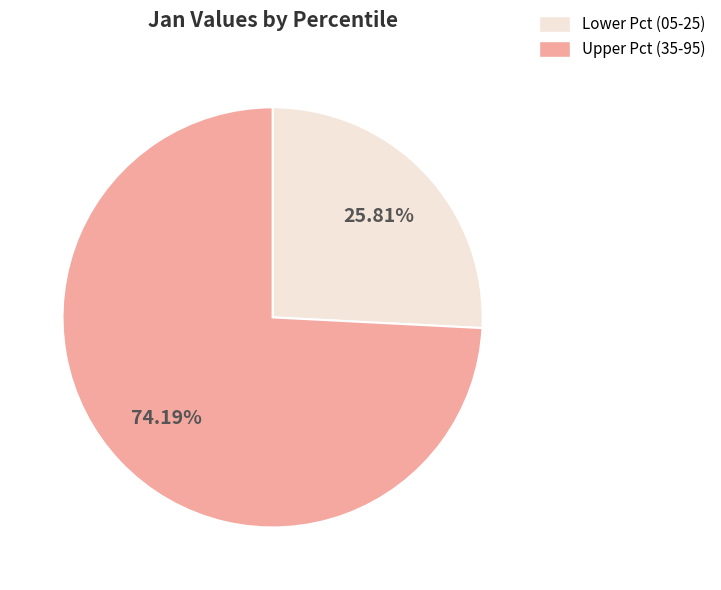

To the nearest percent, what is the average slice percentage?

50%